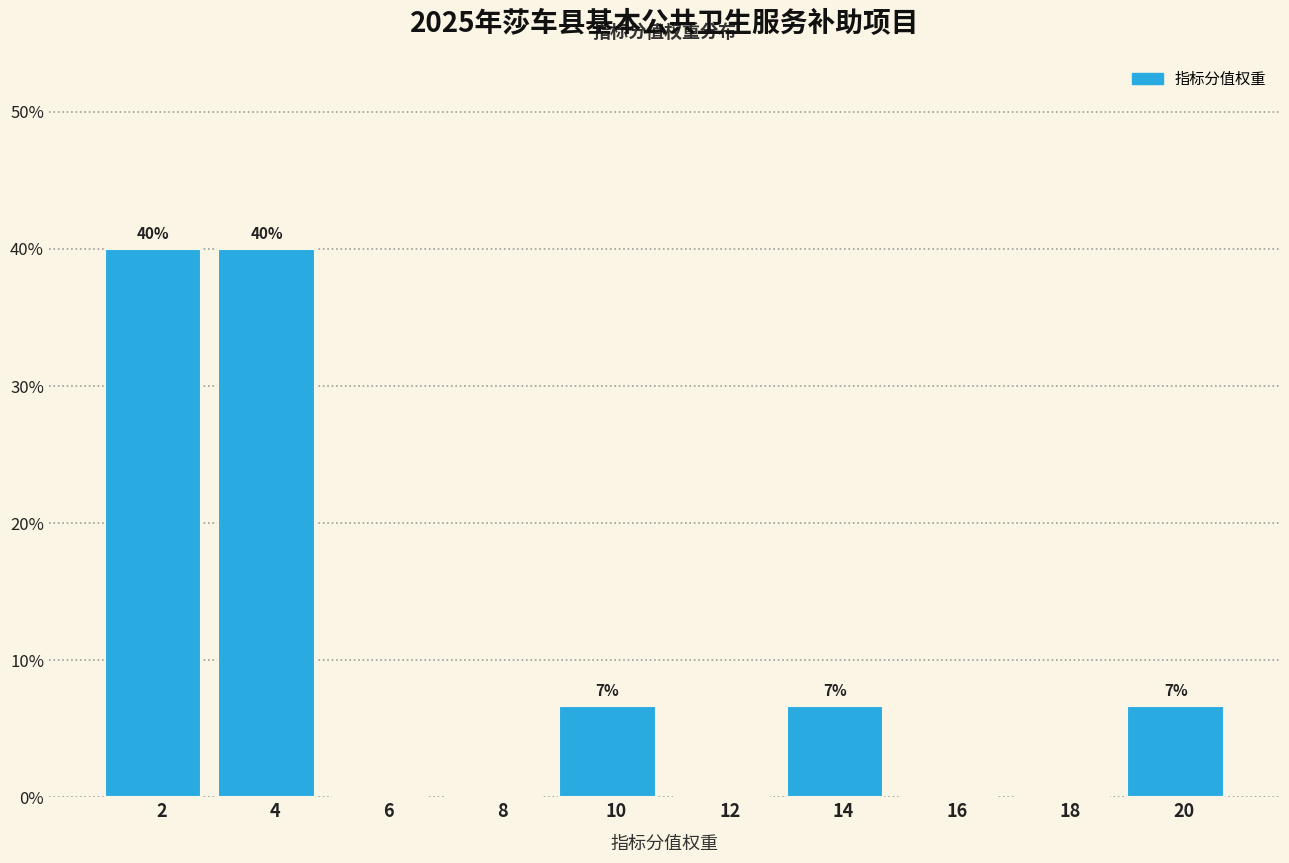

Are the bars horizontal?

No